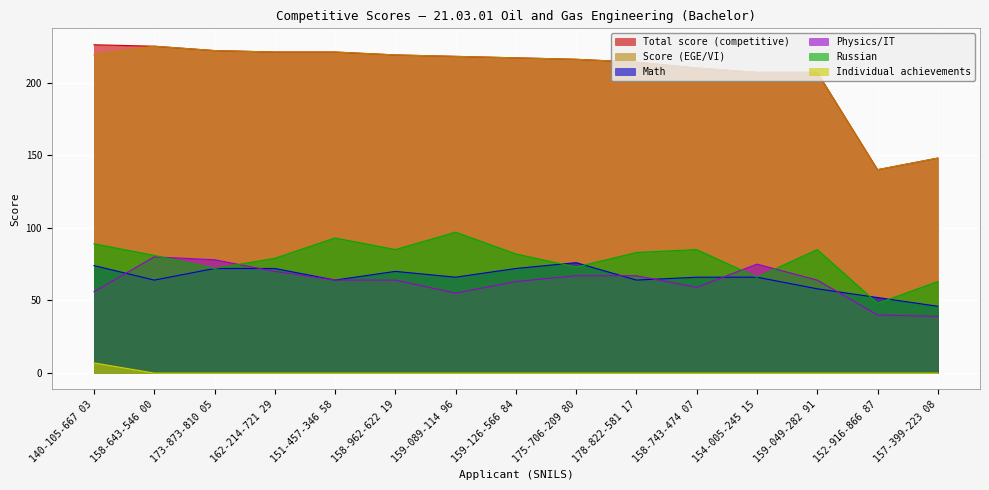

What is the sum of the Individual achievements values at 140-105-667 03 and 158-962-622 19?

7